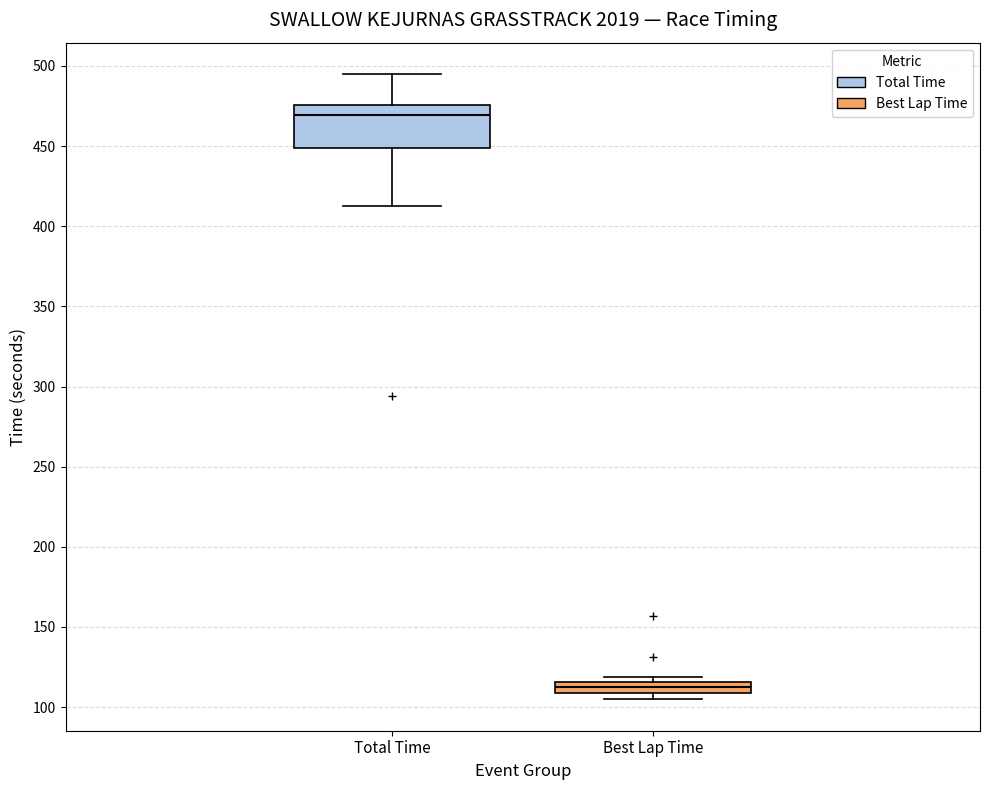

Where is the lower edge of the box for Best Lap Time on the y-axis? The values are not printed on the chart, so give them approximately, as read against the axis.

110